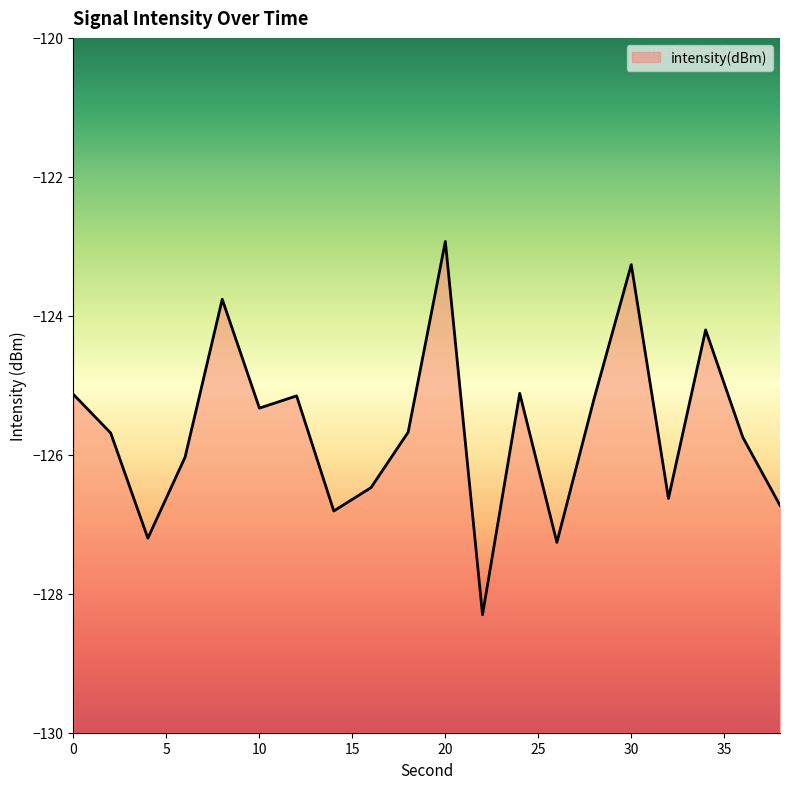

True or false: the data shows -217.0 at 28.

False